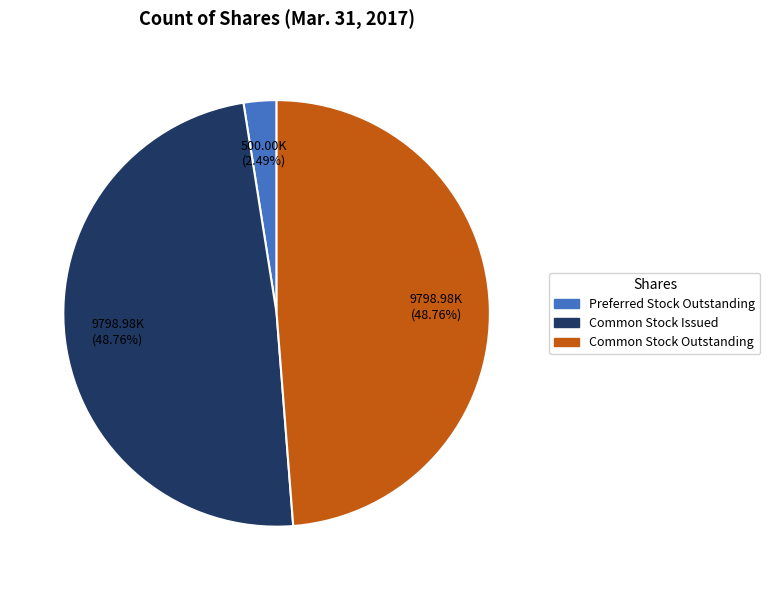

Is there any slice that represents more than half of the pie?

No